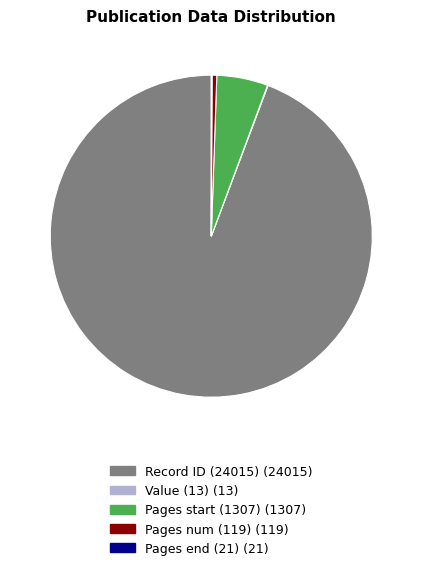

True or false: Pages start (1307) (1307) accounts for 5% of the total.

True